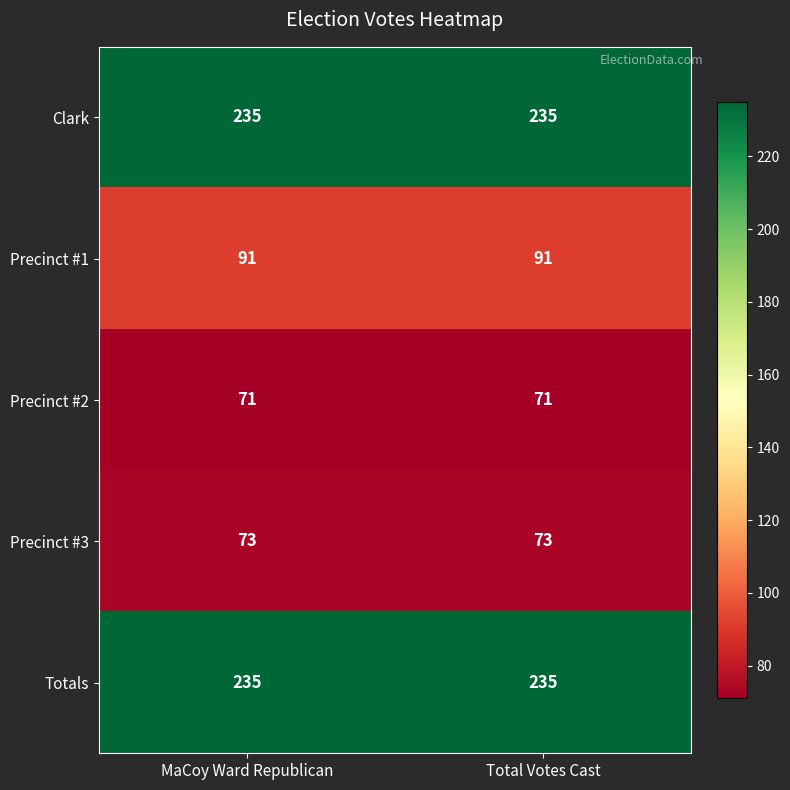

Is it true that Precinct #1 equals 91 at MaCoy Ward Republican?

True